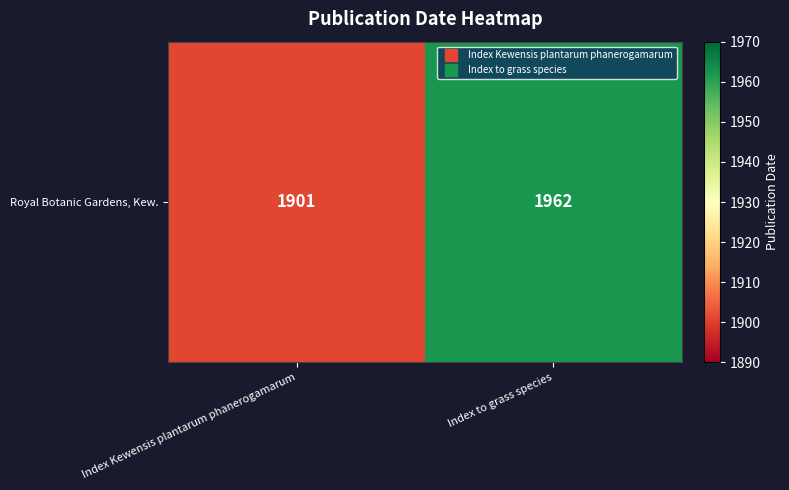

What is the minimum value shown in the chart?

1901